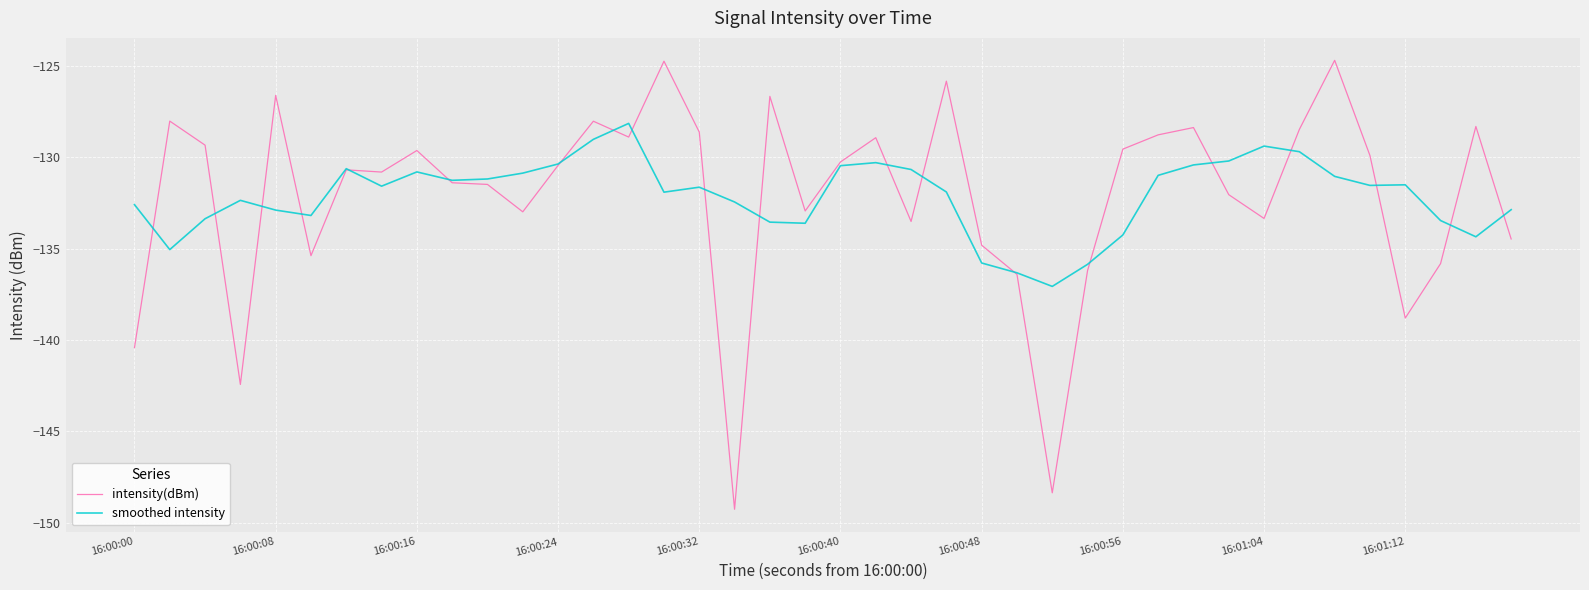

Which series has the widest spread of values?

intensity(dBm)